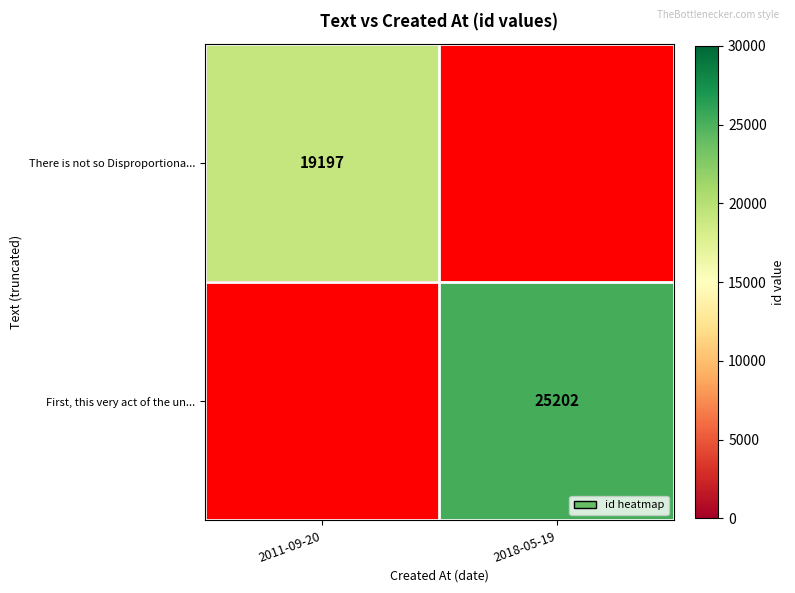

At which category does the chart reach its minimum across all series?

2011-09-20